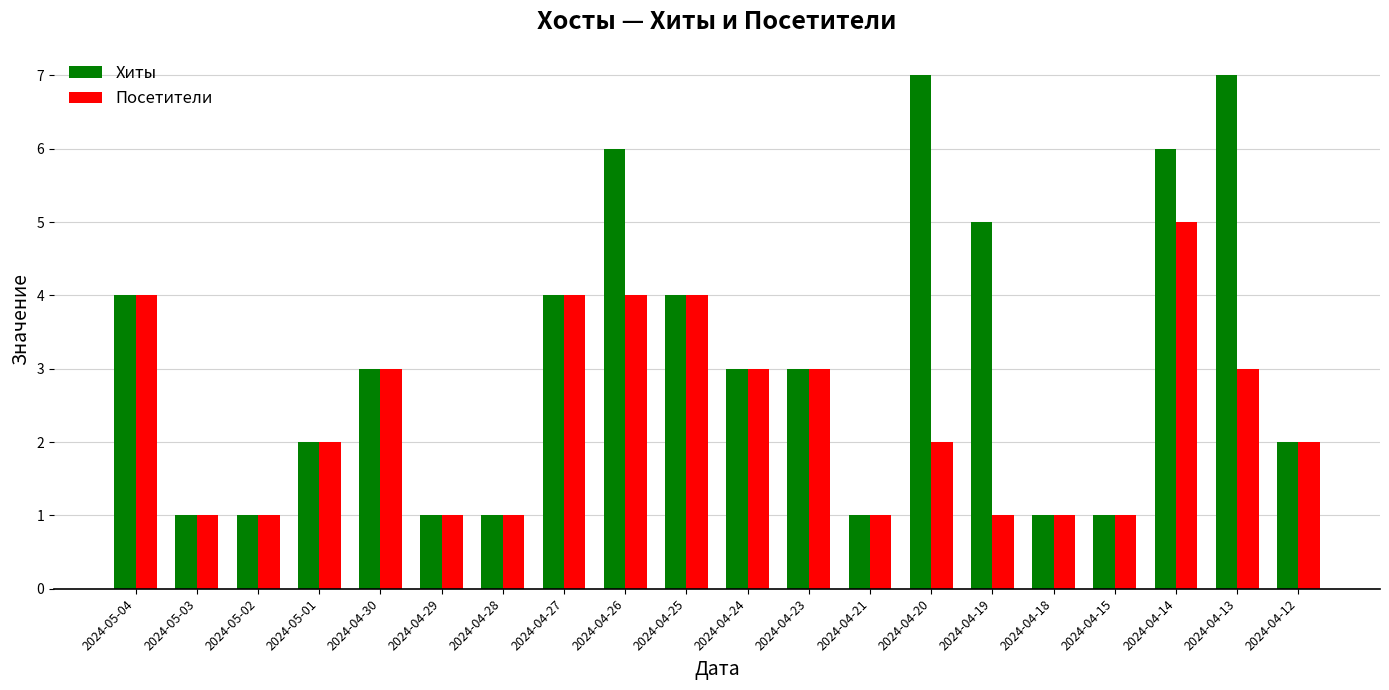

Reading right to left, what are all the values shown in this chart?

Хиты: 2024-04-12=2	2024-04-13=7	2024-04-14=6	2024-04-15=1	2024-04-18=1	2024-04-19=5	2024-04-20=7	2024-04-21=1	2024-04-23=3	2024-04-24=3	2024-04-25=4	2024-04-26=6	2024-04-27=4	2024-04-28=1	2024-04-29=1	2024-04-30=3	2024-05-01=2	2024-05-02=1	2024-05-03=1	2024-05-04=4
Посетители: 2024-04-12=2	2024-04-13=3	2024-04-14=5	2024-04-15=1	2024-04-18=1	2024-04-19=1	2024-04-20=2	2024-04-21=1	2024-04-23=3	2024-04-24=3	2024-04-25=4	2024-04-26=4	2024-04-27=4	2024-04-28=1	2024-04-29=1	2024-04-30=3	2024-05-01=2	2024-05-02=1	2024-05-03=1	2024-05-04=4